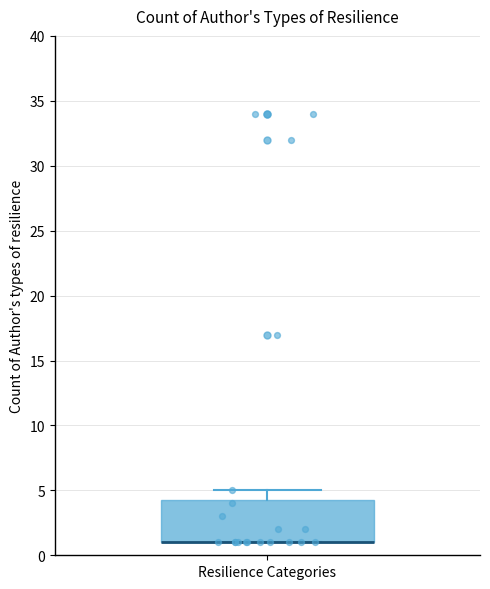

Transcribe this box plot: give where the median line is, the range the box spans, and where the two whiskers end, as read against the y-axis. The values are not printed on the chart, so give them approximately, as read against the axis.

median 1.0 (drawn on the box's lower edge), box 1.0 to 4.5, whiskers 1.0 to 5.0